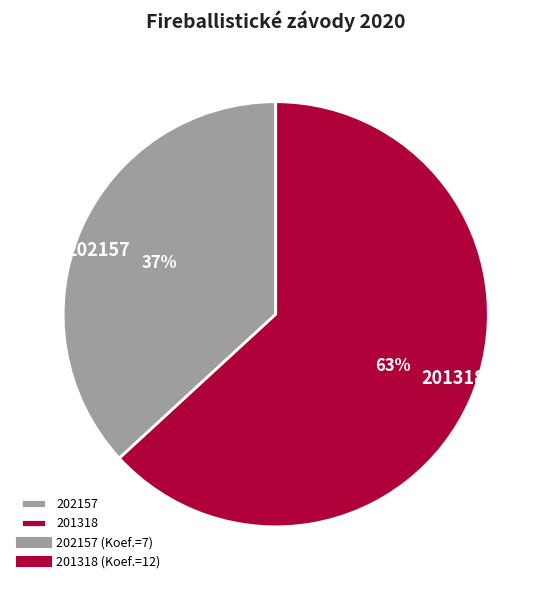

To the nearest percent, what portion does 201318 represent?

63%